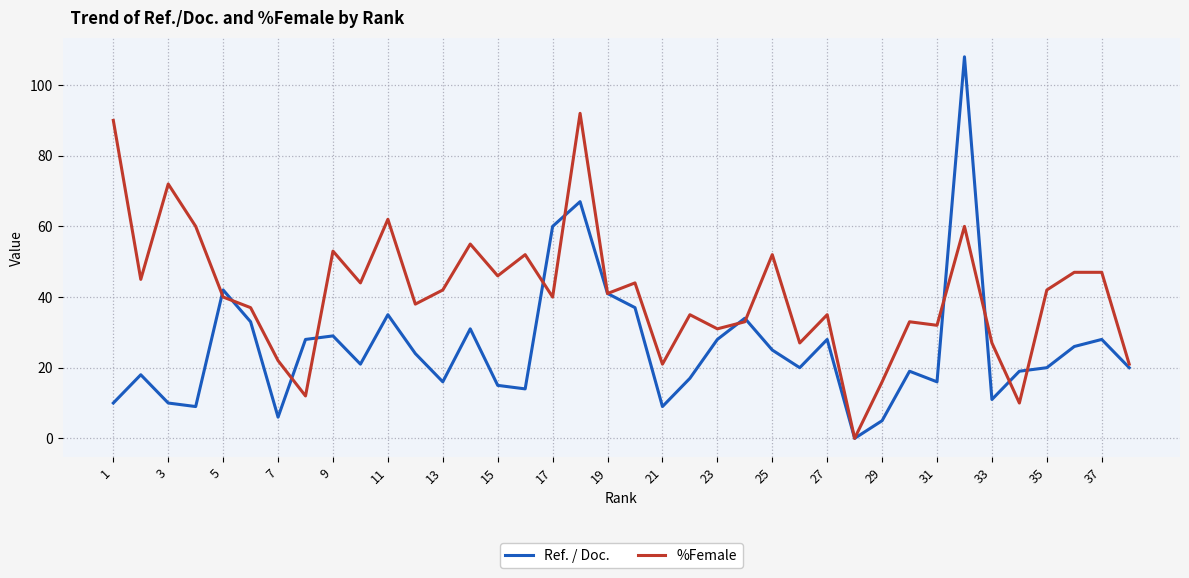

Which series has the largest range (max minus min)?

Ref. / Doc.